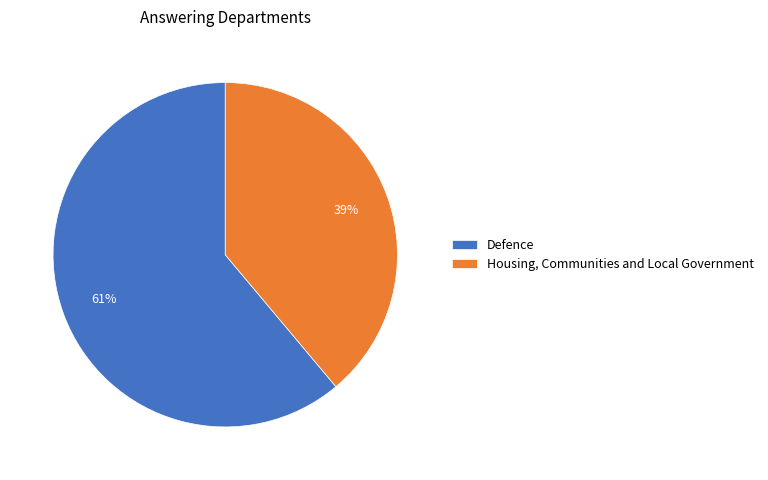

Which category has the smallest portion of the pie?

Housing, Communities and Local Government